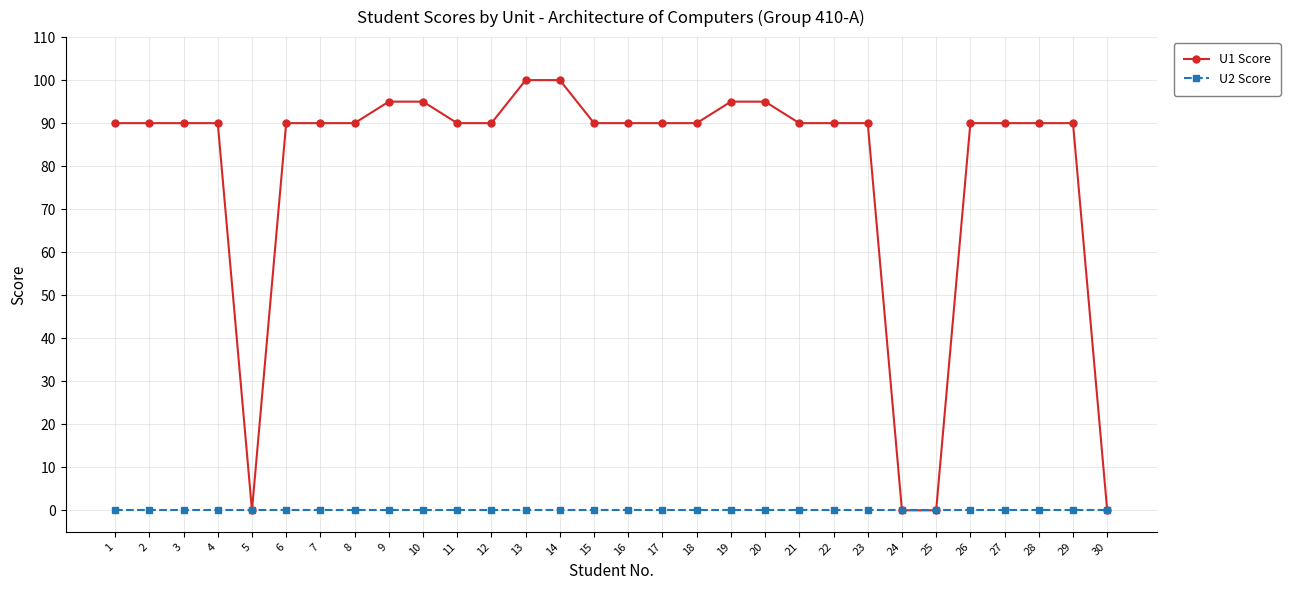

At 21, list the series in order from largest to smallest.

U1 Score, U2 Score